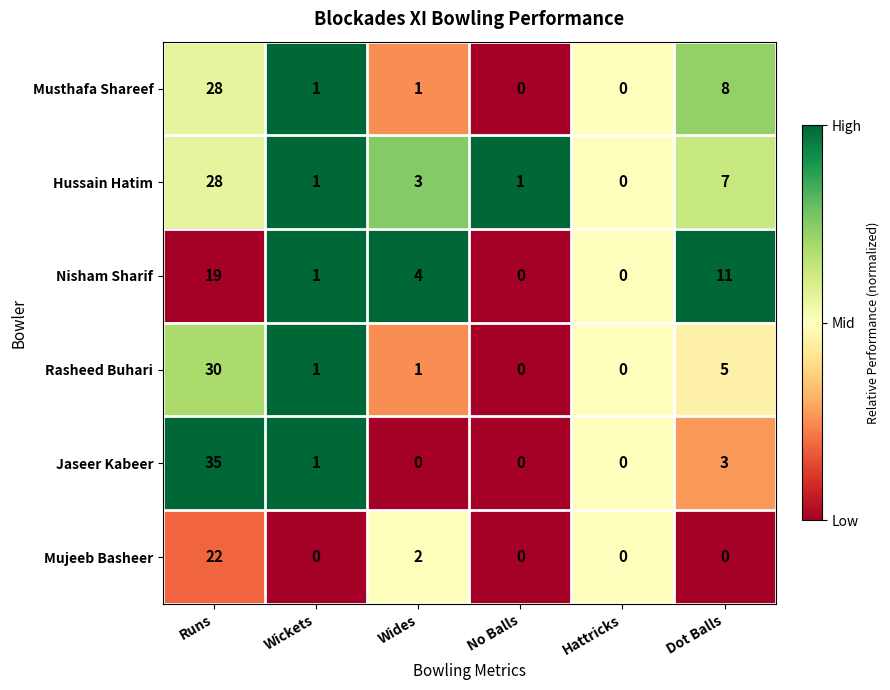

How many series are shown in this chart?

6